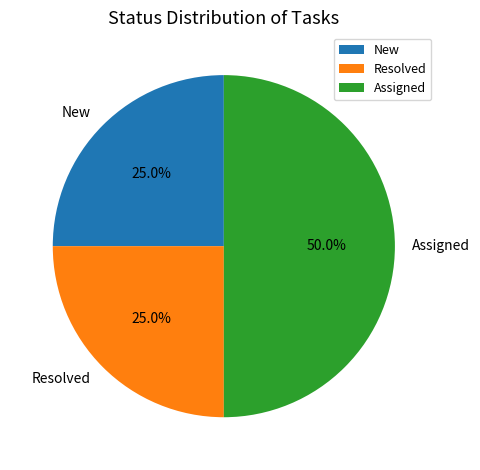

To the nearest percent, what portion does New represent?

25%